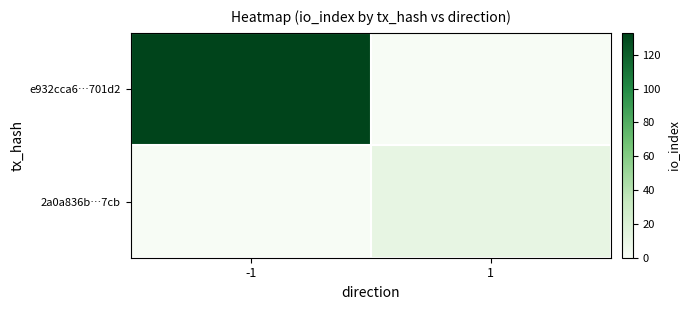

Which has a higher value, 1 or -1?

-1